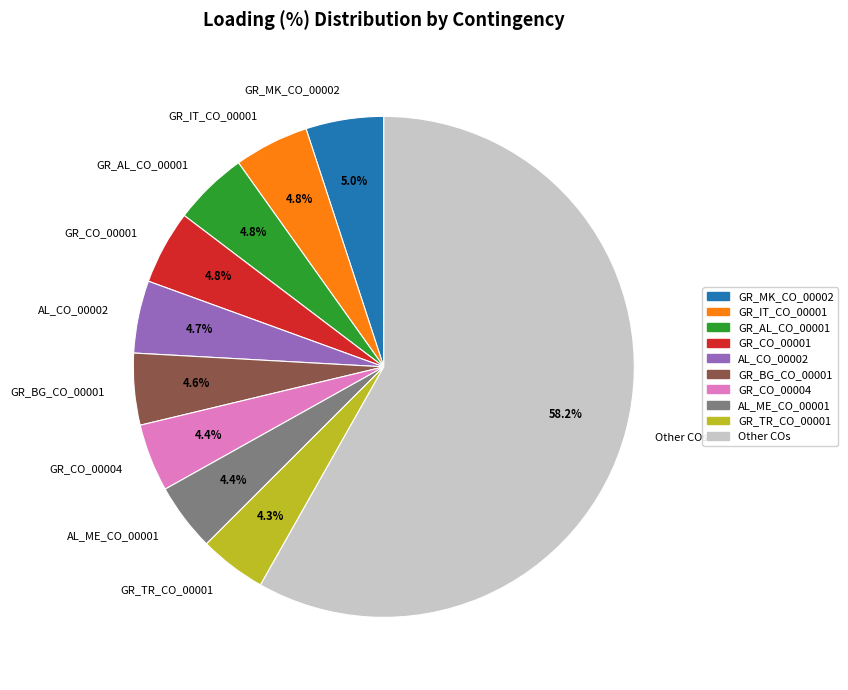

Approximately how many times larger is the value at AL_CO_00002 compared to GR_BG_CO_00001?

1.0